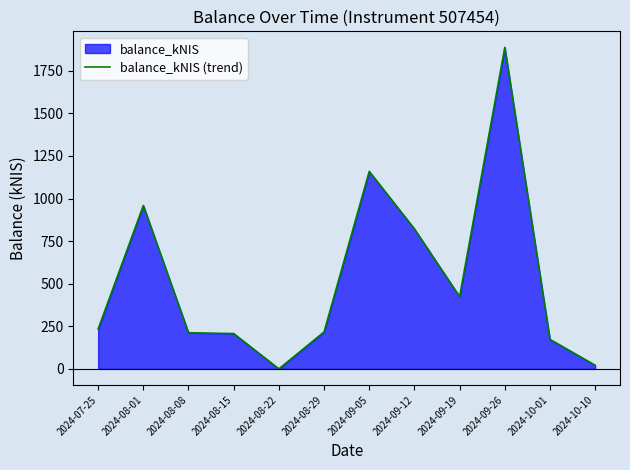

What is the change in value from 2024-08-15 to 2024-09-05?

+951.9